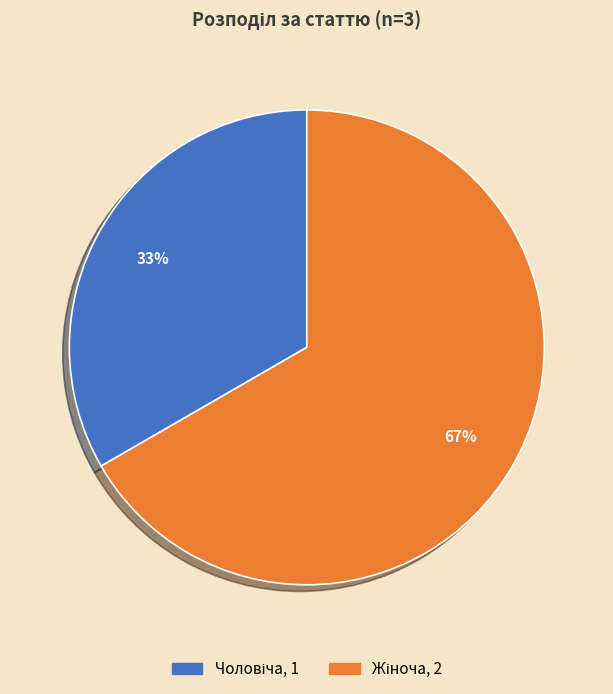

To the nearest percent, what is the average slice percentage?

50%